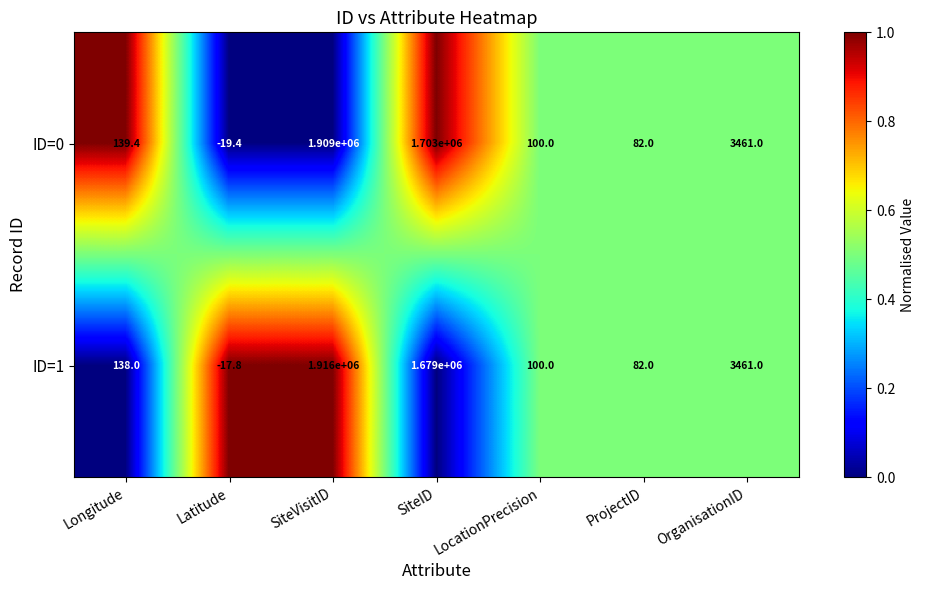

Reading left to right, extract all data points from this chart.

ID=0: Longitude=139.4	Latitude=-19.4	SiteVisitID=1909000.0	SiteID=1703000.0	LocationPrecision=100.0	ProjectID=82.0	OrganisationID=3461.0
ID=1: Longitude=138.0	Latitude=-17.8	SiteVisitID=1916000.0	SiteID=1679000.0	LocationPrecision=100.0	ProjectID=82.0	OrganisationID=3461.0